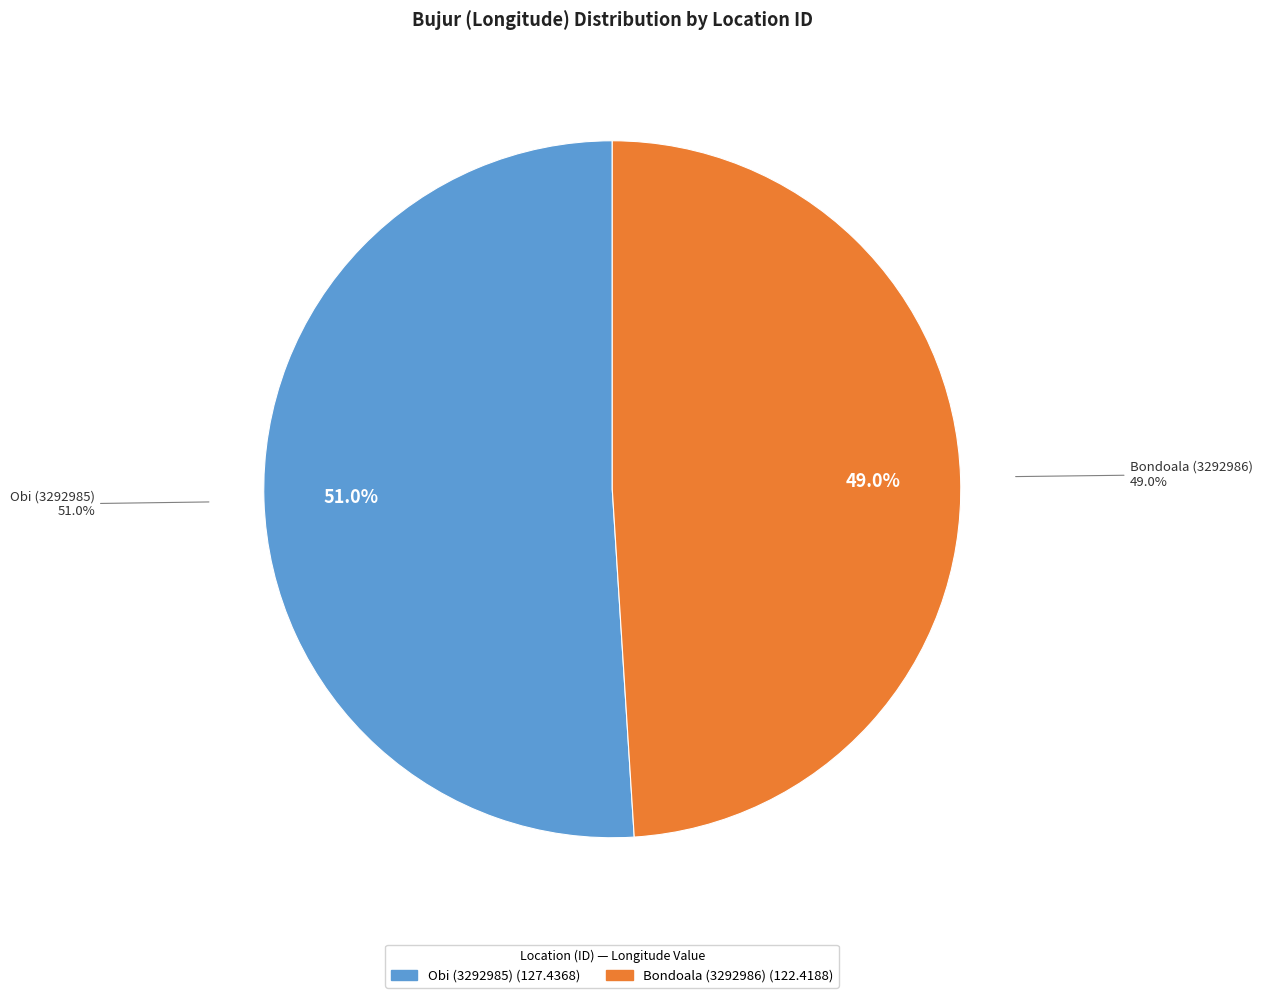

Which category has the smallest portion of the pie?

Bondoala (3292986)